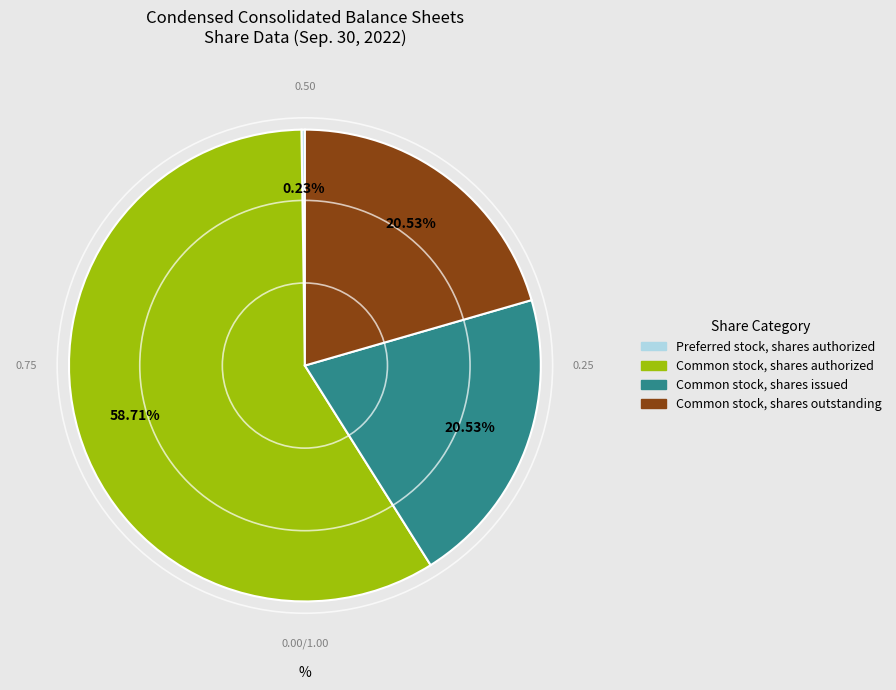

Is there a majority slice in this chart?

Yes